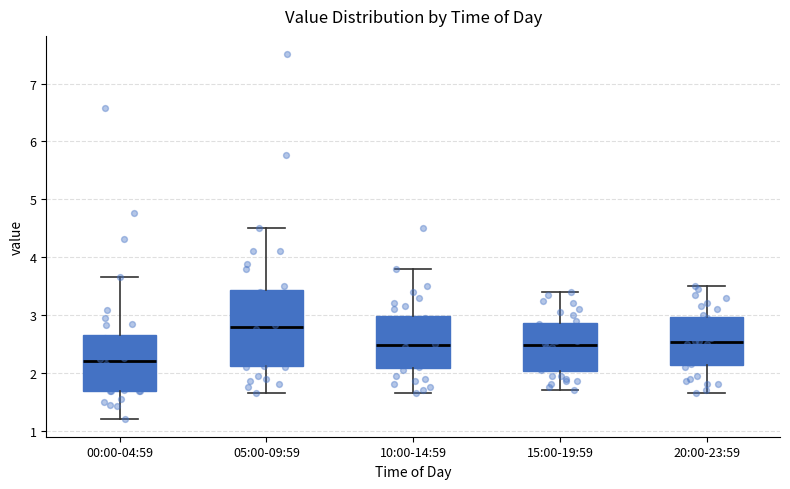

Reading left to right, read every box against the y-axis: the position of its median line, the range the box covers, and the ends of its whiskers. The values are not printed on the chart, so give them approximately, as read against the axis.

00:00-04:59: median 2.2, box 1.7 to 2.7, whiskers 1.2 to 3.7
05:00-09:59: median 2.8, box 2.1 to 3.4, whiskers 1.7 to 4.5
10:00-14:59: median 2.5, box 2.1 to 3.0, whiskers 1.7 to 3.8
15:00-19:59: median 2.5, box 2.0 to 2.9, whiskers 1.7 to 3.4
20:00-23:59: median 2.5, box 2.1 to 3.0, whiskers 1.7 to 3.5